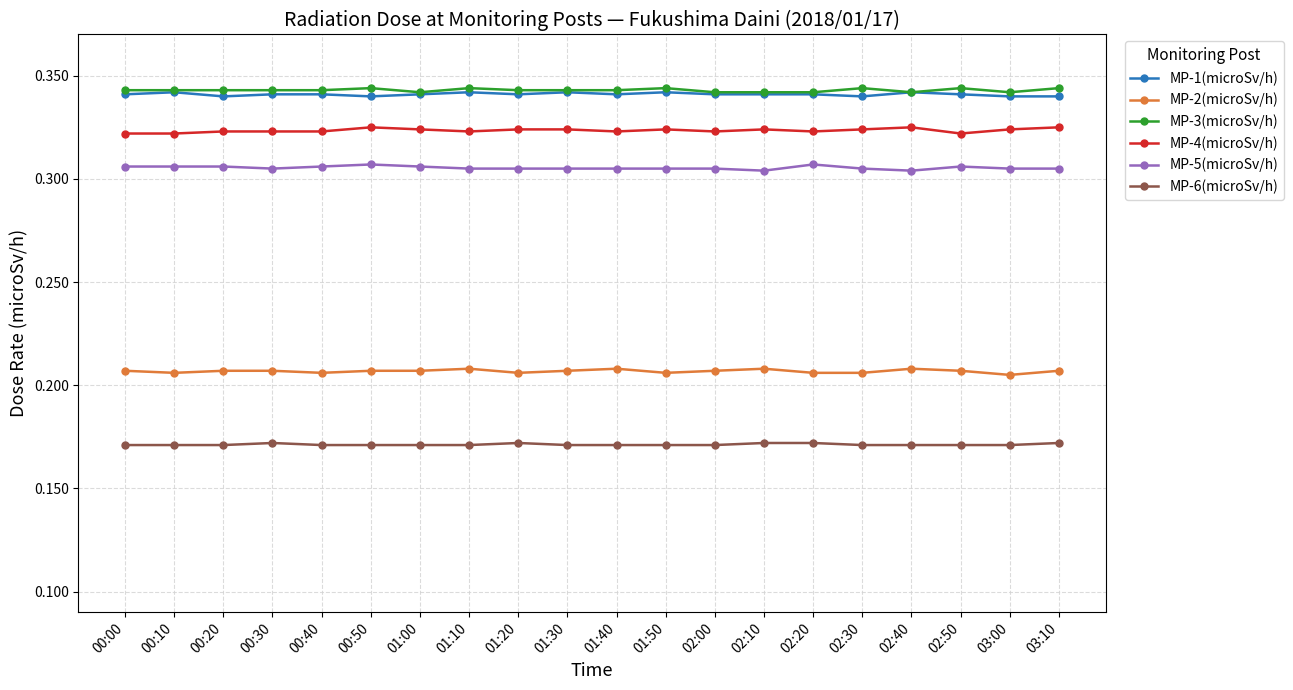

True or false: MP-4(microSv/h) has a value of 0.2 at 01:10.

False